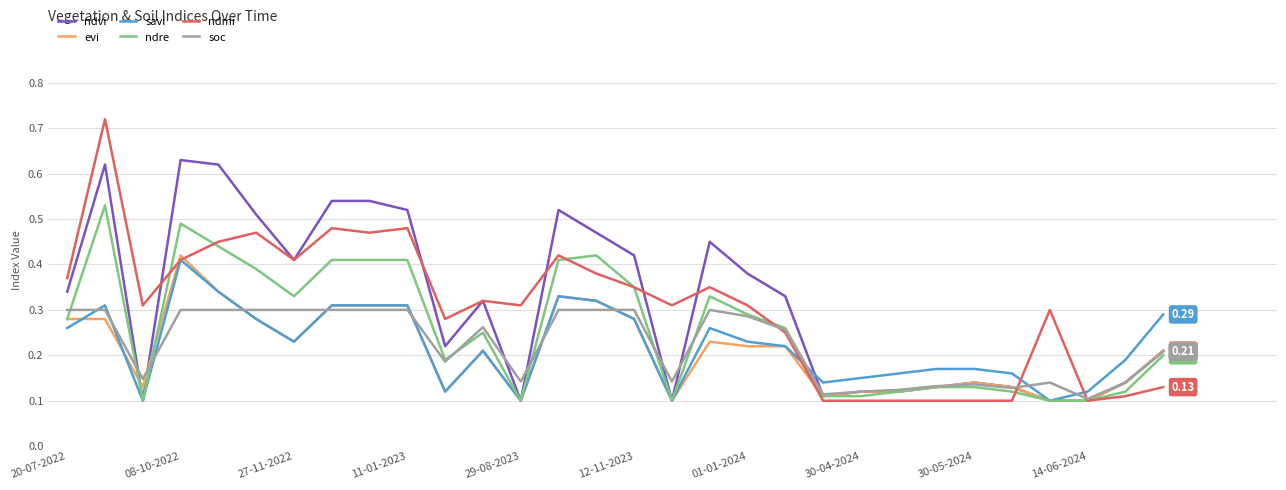

Which series has the widest spread of values?

ndmi